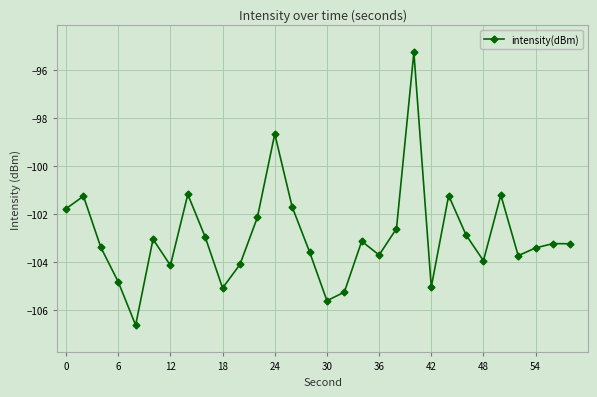

What is the value of the 26th point from the left?

-101.2